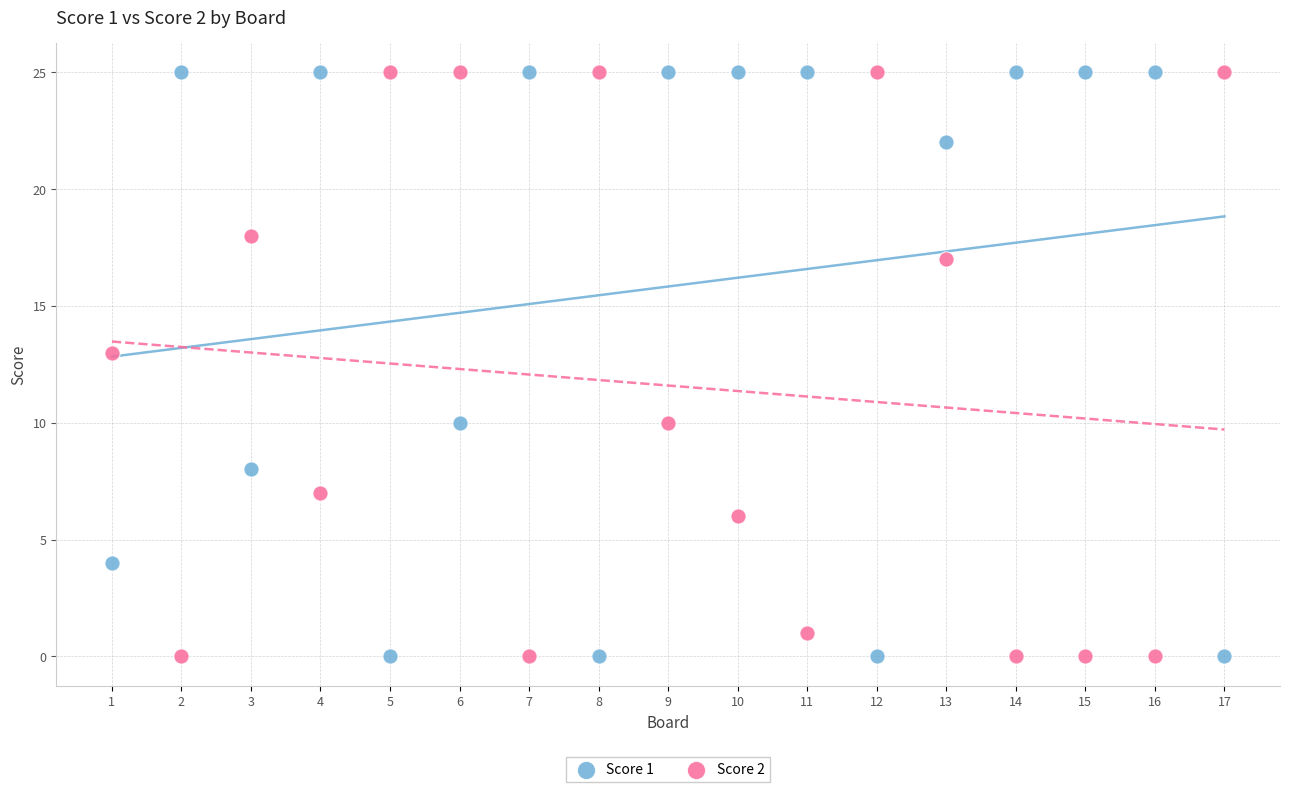

Across all series, what Y value is closest to 12?

13